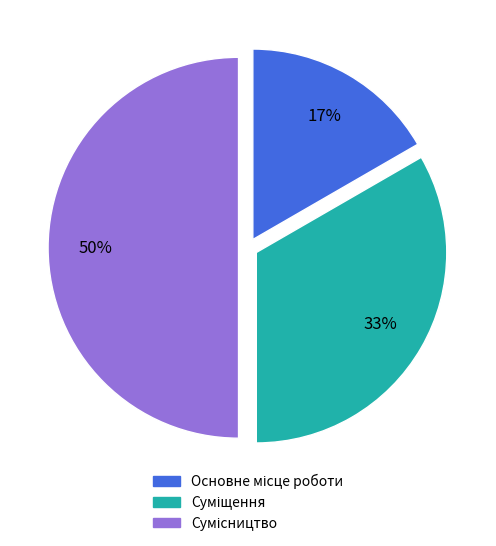

To the nearest percent, what is the difference between the largest and smallest slice percentages?

33%